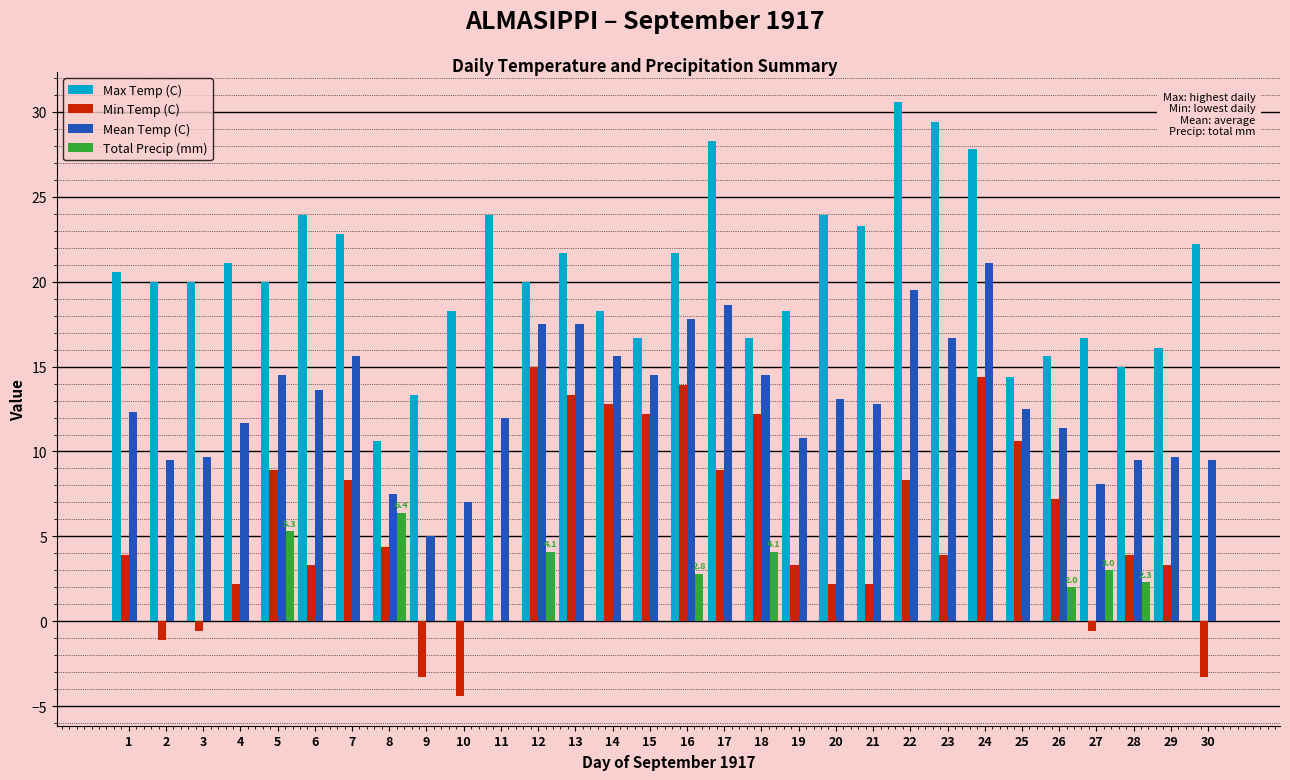

Are the bars horizontal?

No